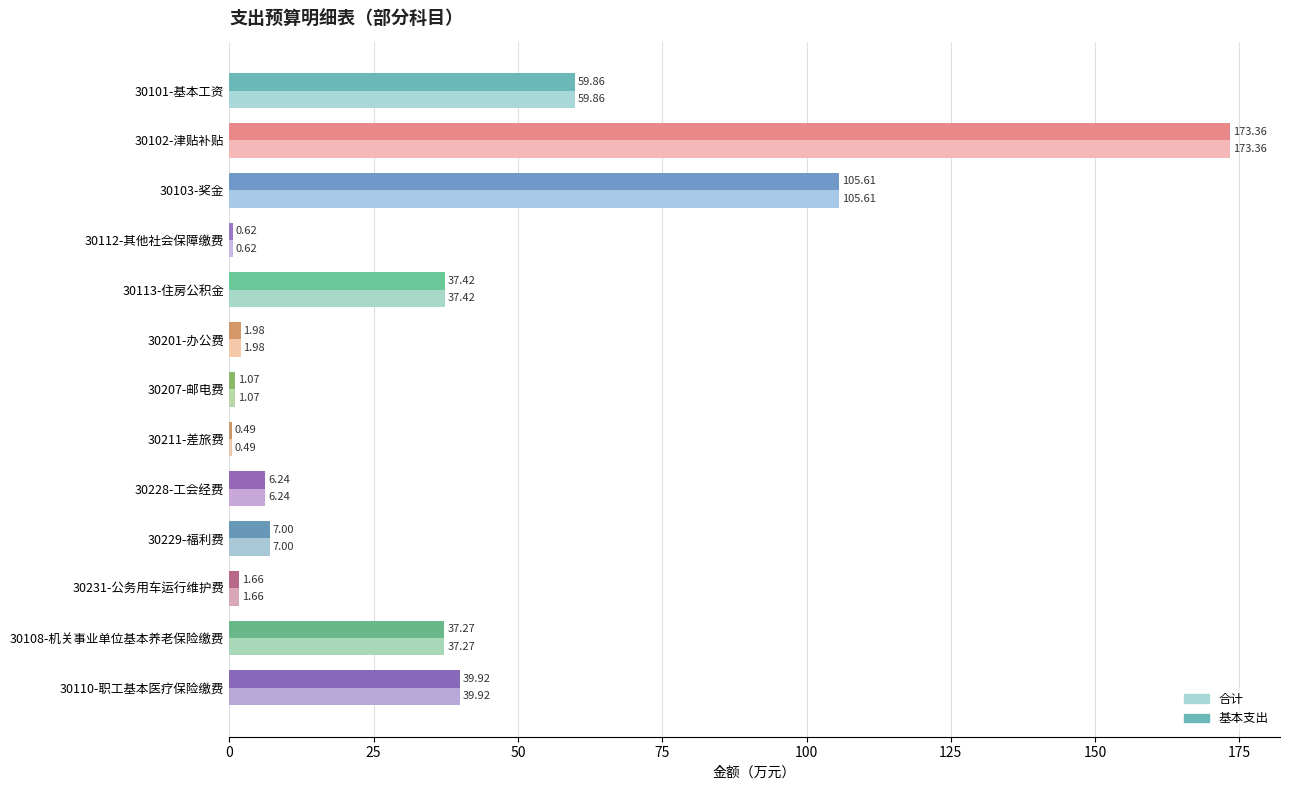

Is the value of 基本支出 at 30101-基本工资 greater than the value of 合计 at 30201-办公费?

Yes